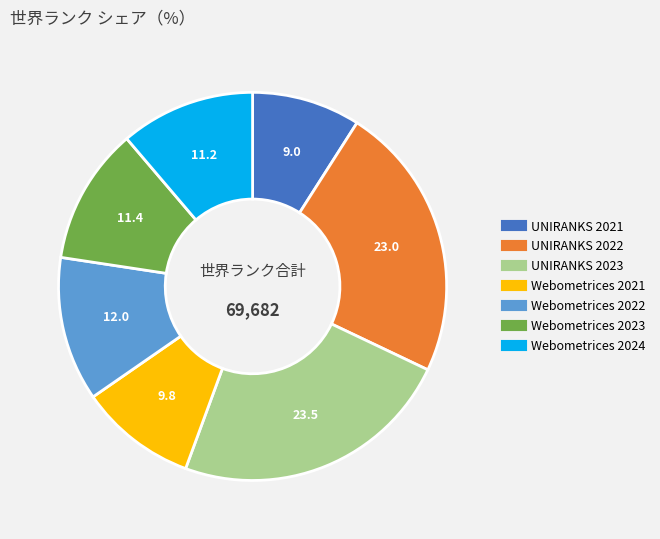

Is there any slice that represents more than half of the pie?

No